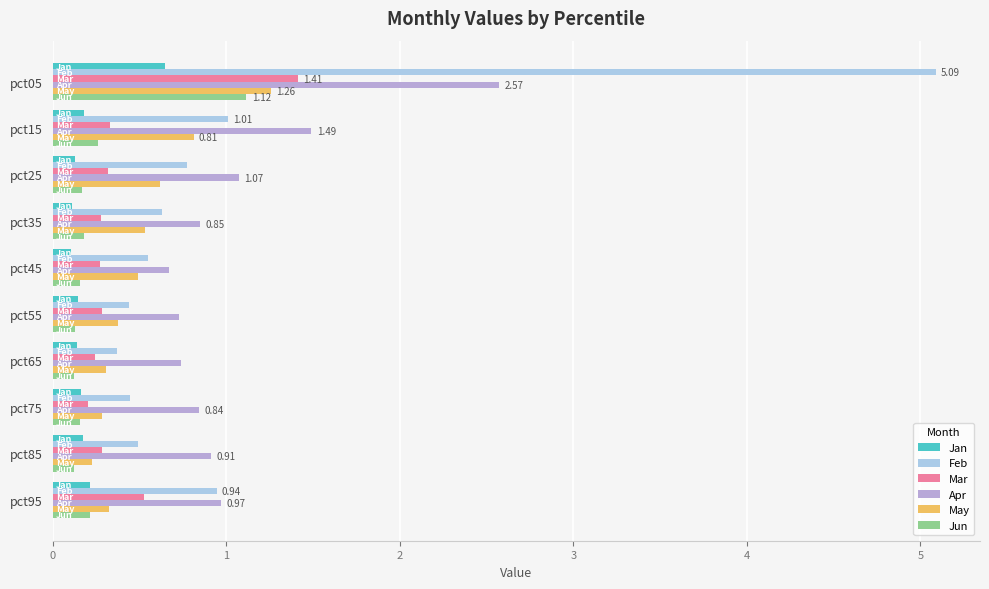

Which series has the widest spread of values?

Feb